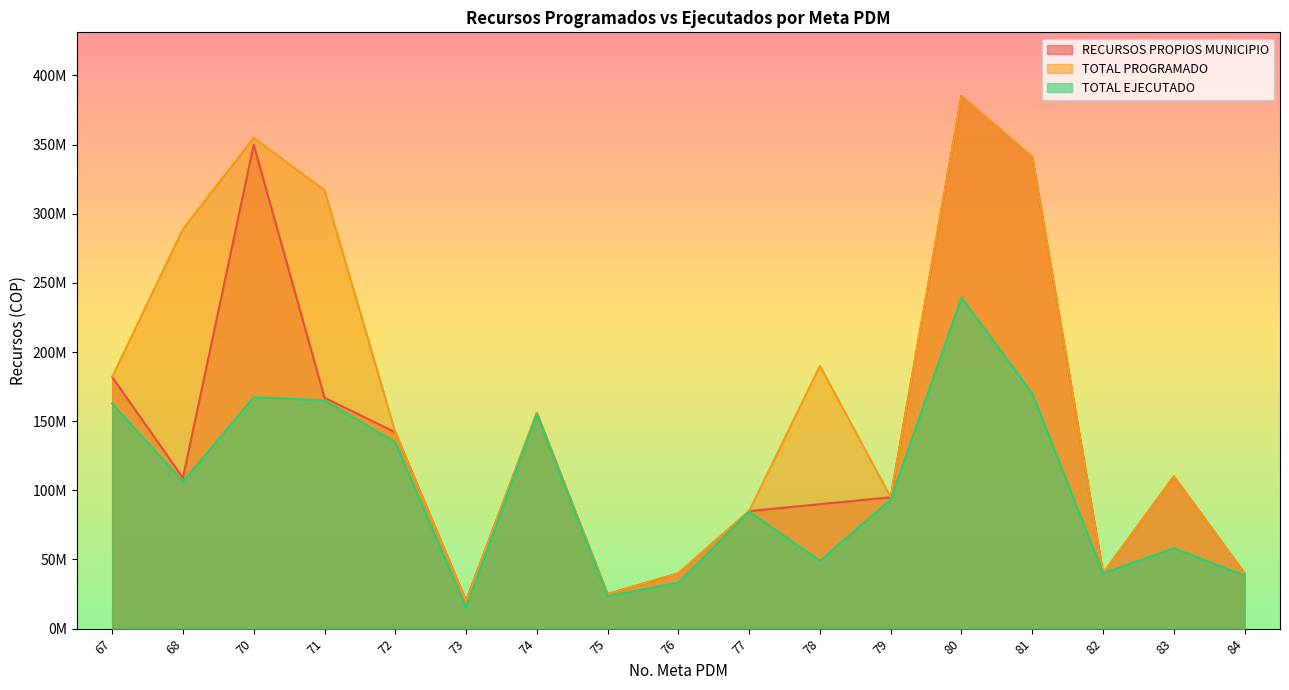

In RECURSOS PROPIOS MUNICIPIO, how many points are lower than both neighbors (excluding endpoints)?

4